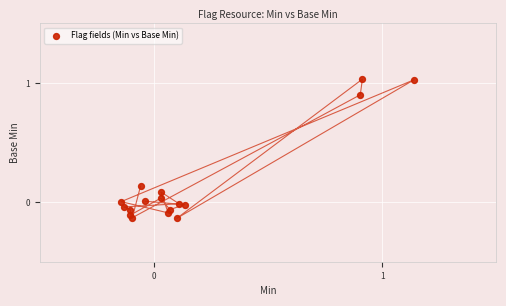

What is the range of Y values (max minus min)?

1.2